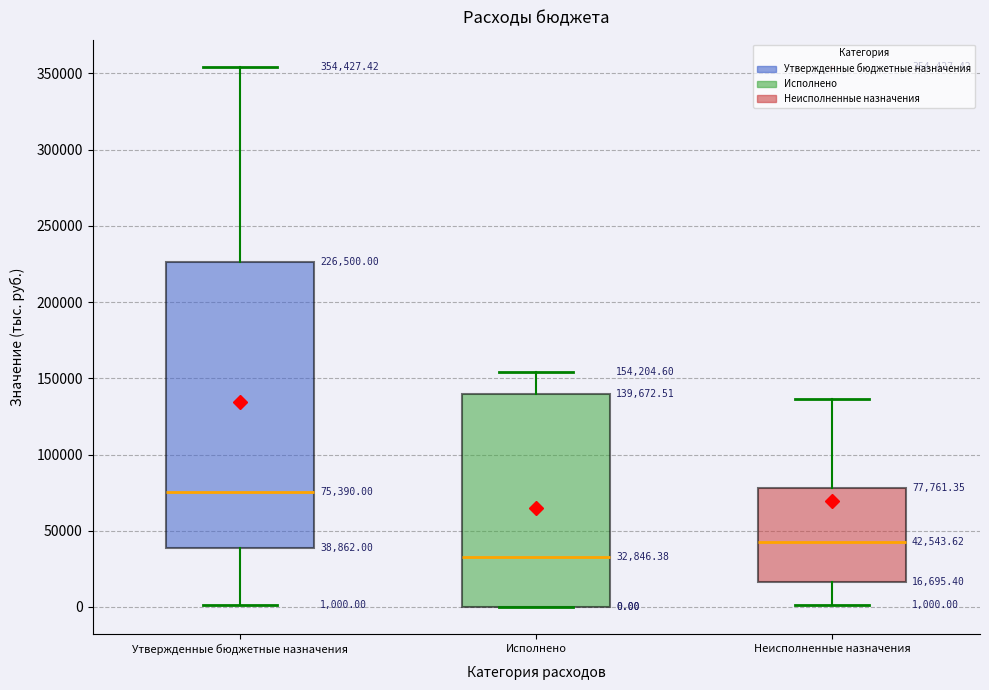

Which box is the tallest, from its lower edge to its upper edge?

Утвержденные бюджетные назначения